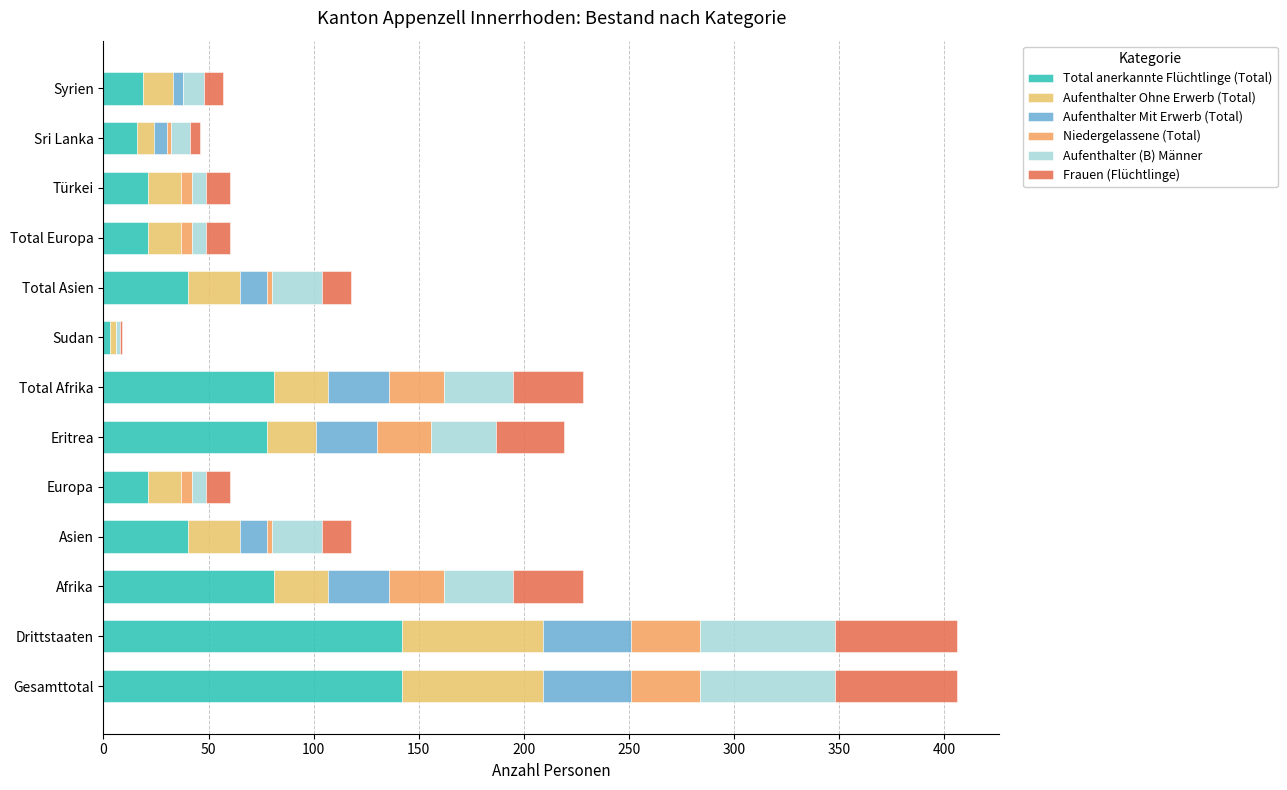

Count the number of categories in the chart.

13